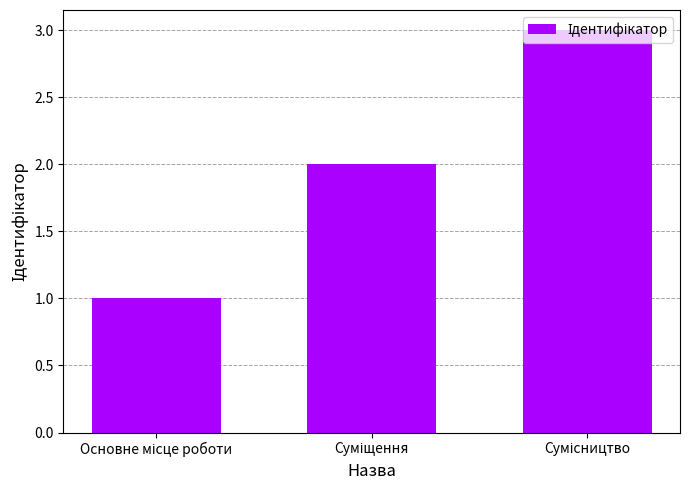

What is the maximum value shown in the chart?

3